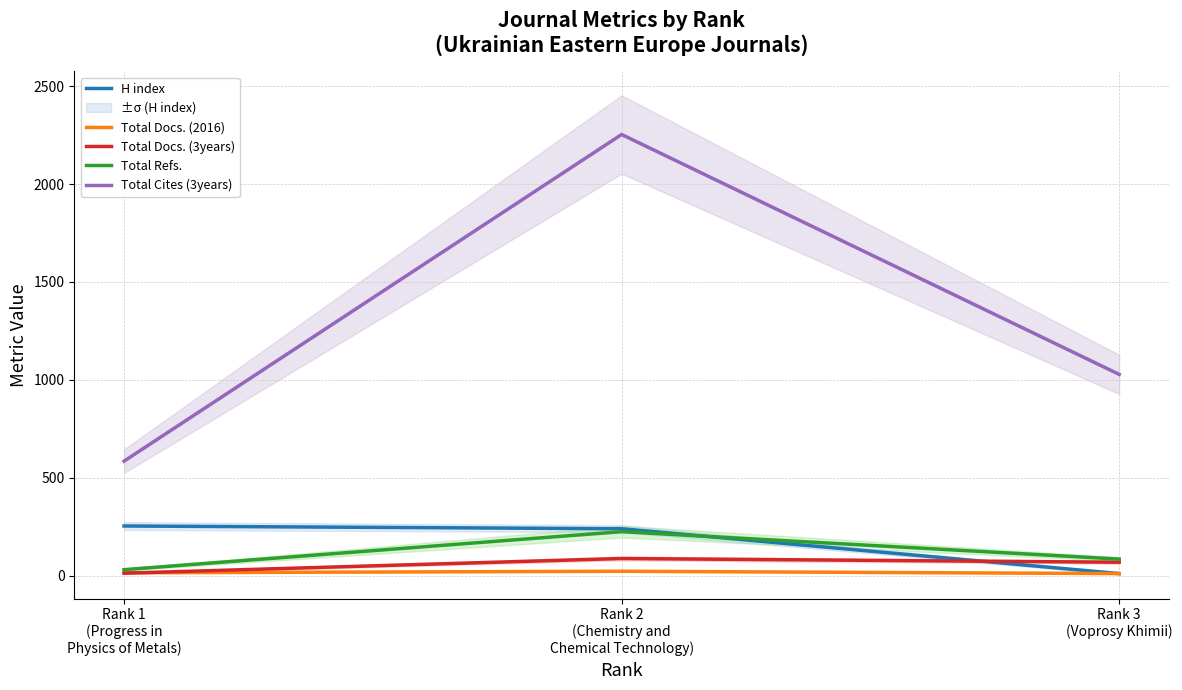

What is the maximum value for Total Docs. (2016)?

23